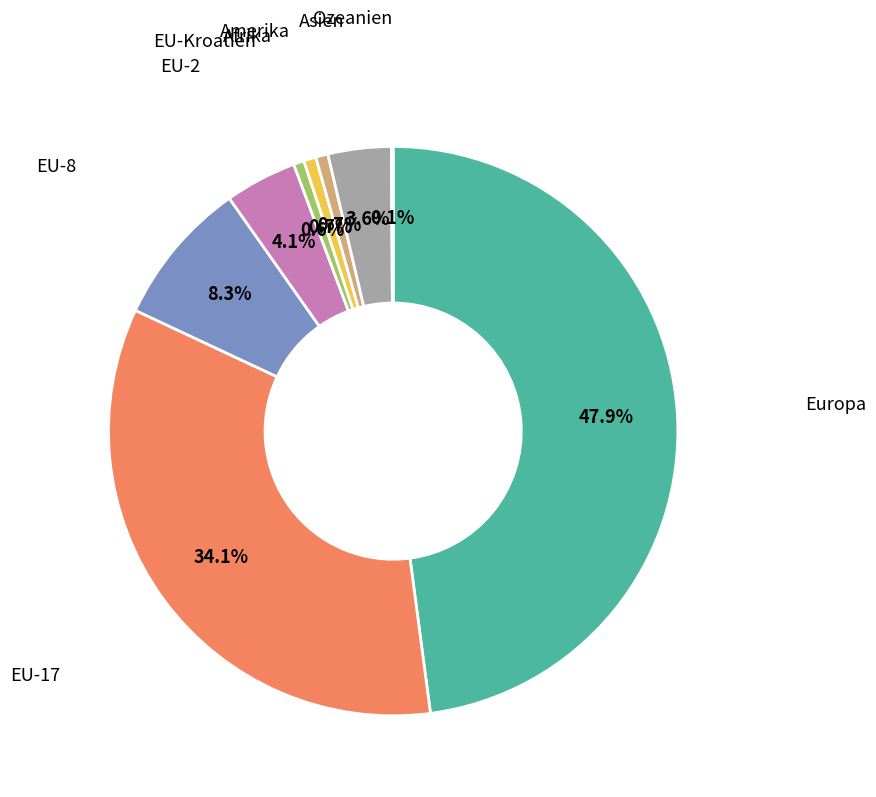

Is there any slice that represents more than half of the pie?

No